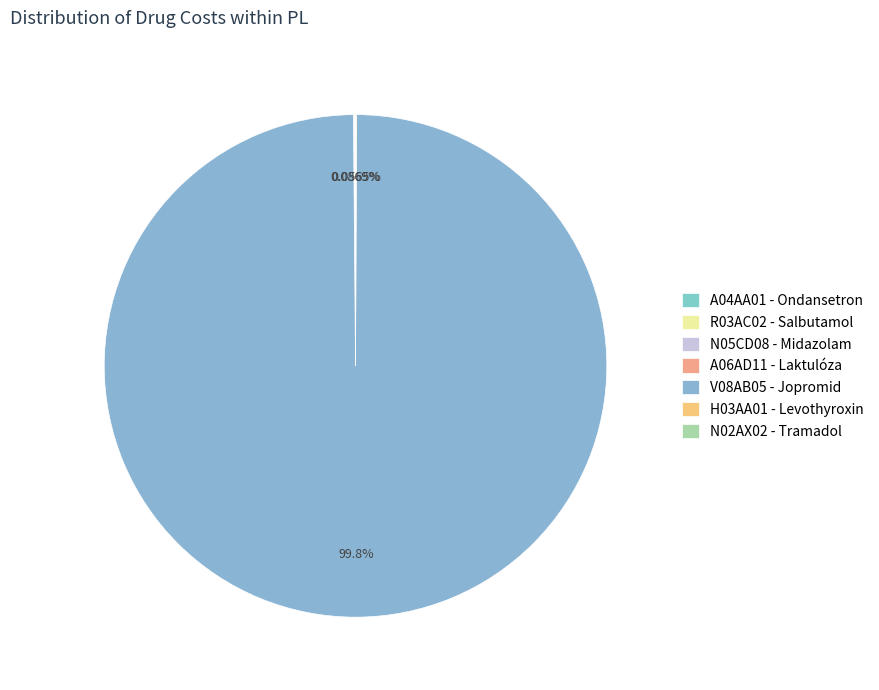

True or false: N02AX02 - Tramadol accounts for 1% of the total.

False